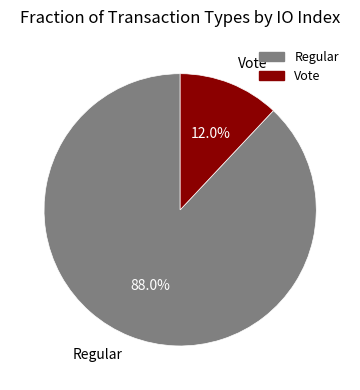

True or false: Regular accounts for 94% of the total.

False